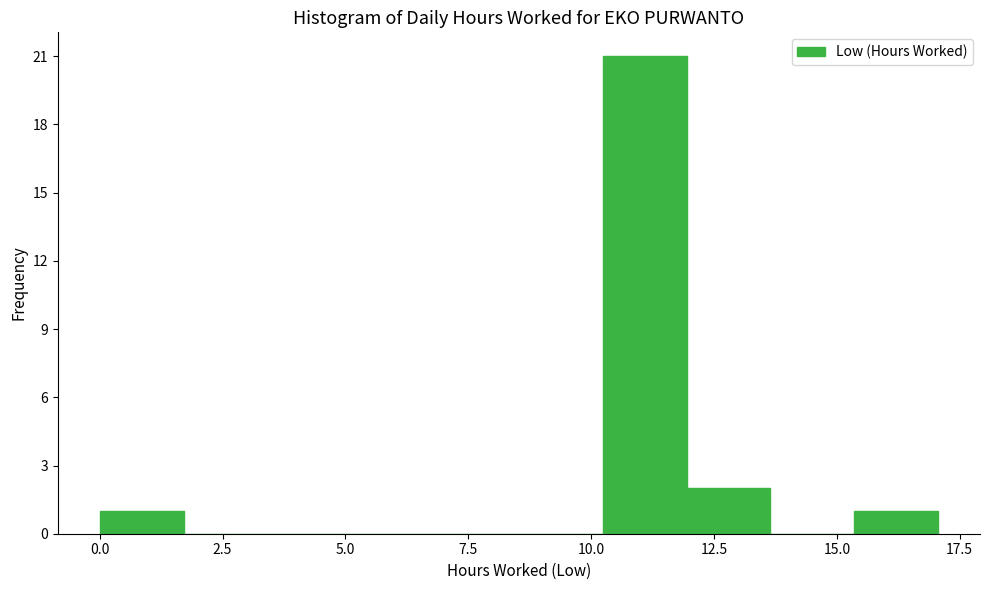

Read against the x-axis, roughly where is the centre of the tallest bar?

11.0